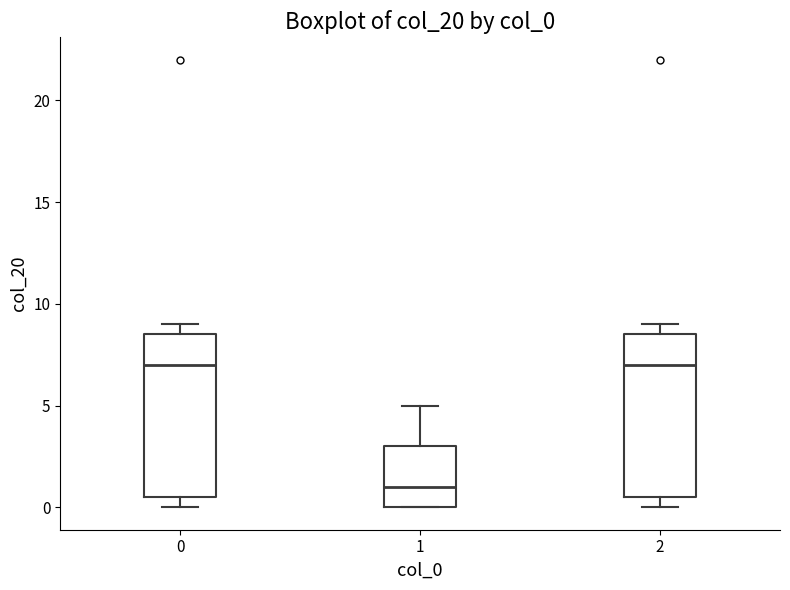

Where does the median line of the box at x = 1 sit on the y-axis? The values are not printed on the chart, so give them approximately, as read against the axis.

1.0